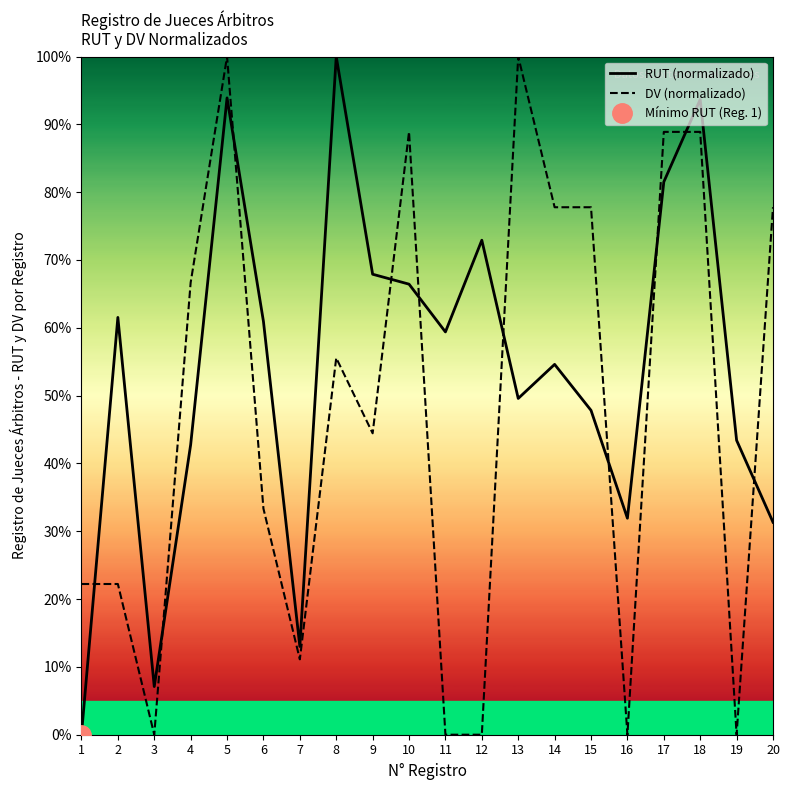

Reading right to left, transcribe all the data shown in this chart.

RUT (normalizado): 31.3	43.4	93.7	81.5	31.9	47.8	54.6	49.6	72.9	59.4	66.4	67.9	100.0	13.0	60.9	93.9	42.8	7.1	61.5	0.0
DV (normalizado): 77.8	0.0	88.9	88.9	0.0	77.8	77.8	100.0	0.0	0.0	88.9	44.4	55.6	11.1	33.3	100.0	66.7	0.0	22.2	22.2